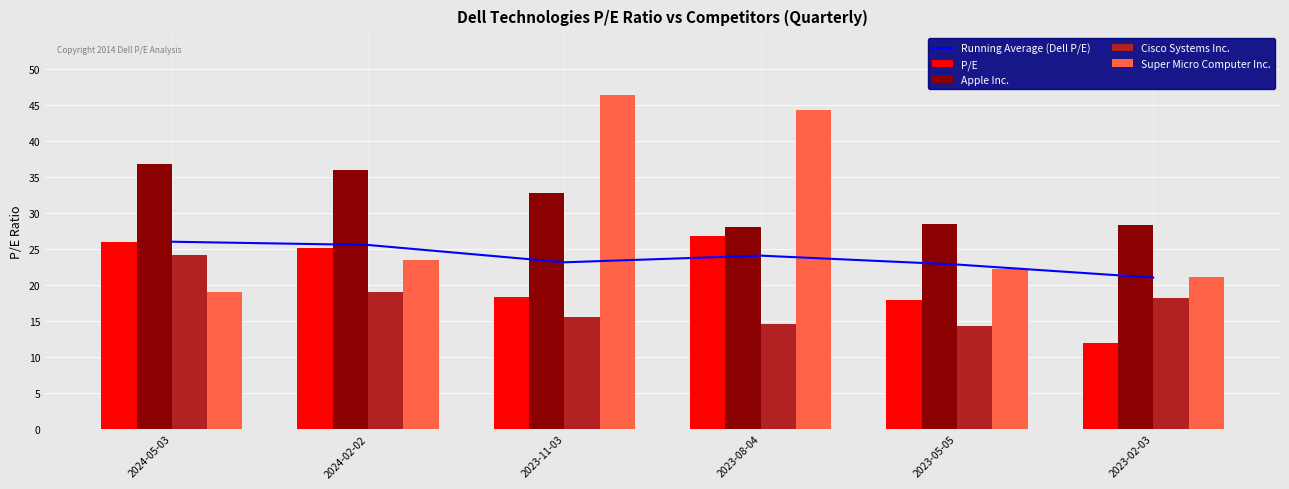

Which series changed the most between 2023-08-04 and 2023-02-03?

Super Micro Computer Inc.